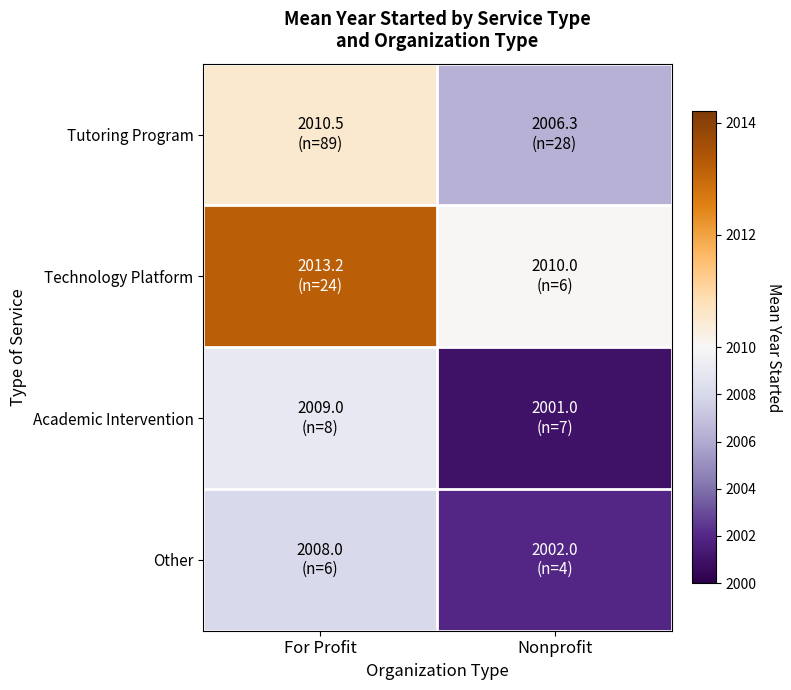

Reading right to left, what are all the values shown in this chart?

Tutoring Program: Nonprofit=2006.3	For Profit=2010.5
Technology Platform: Nonprofit=2010.0	For Profit=2013.2
Academic Intervention: Nonprofit=2001.0	For Profit=2009.0
Other: Nonprofit=2002.0	For Profit=2008.0